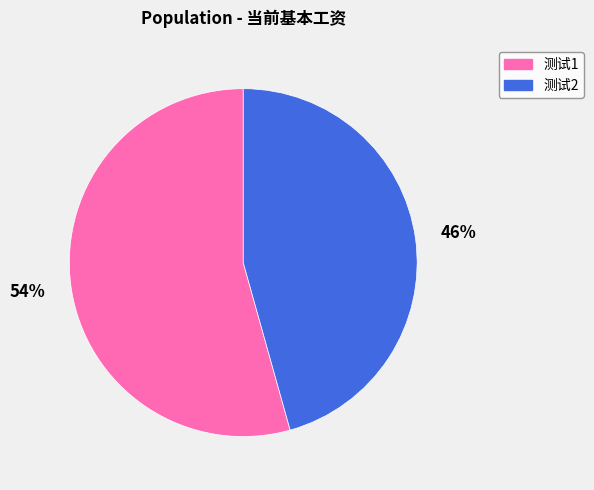

Combined, do 测试2 and 测试1 account for over 50%?

Yes